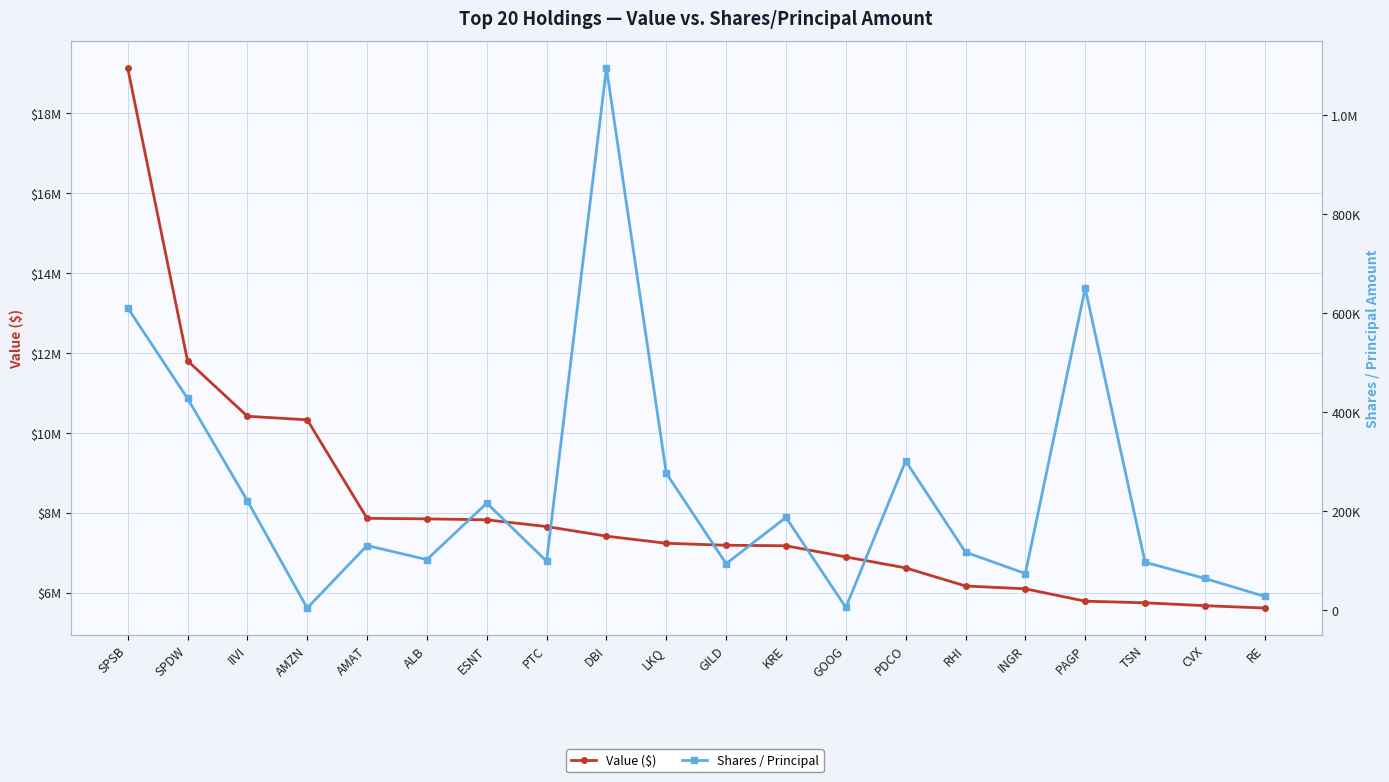

The value of Shares / Principal at RE is 17973. True or false?

False